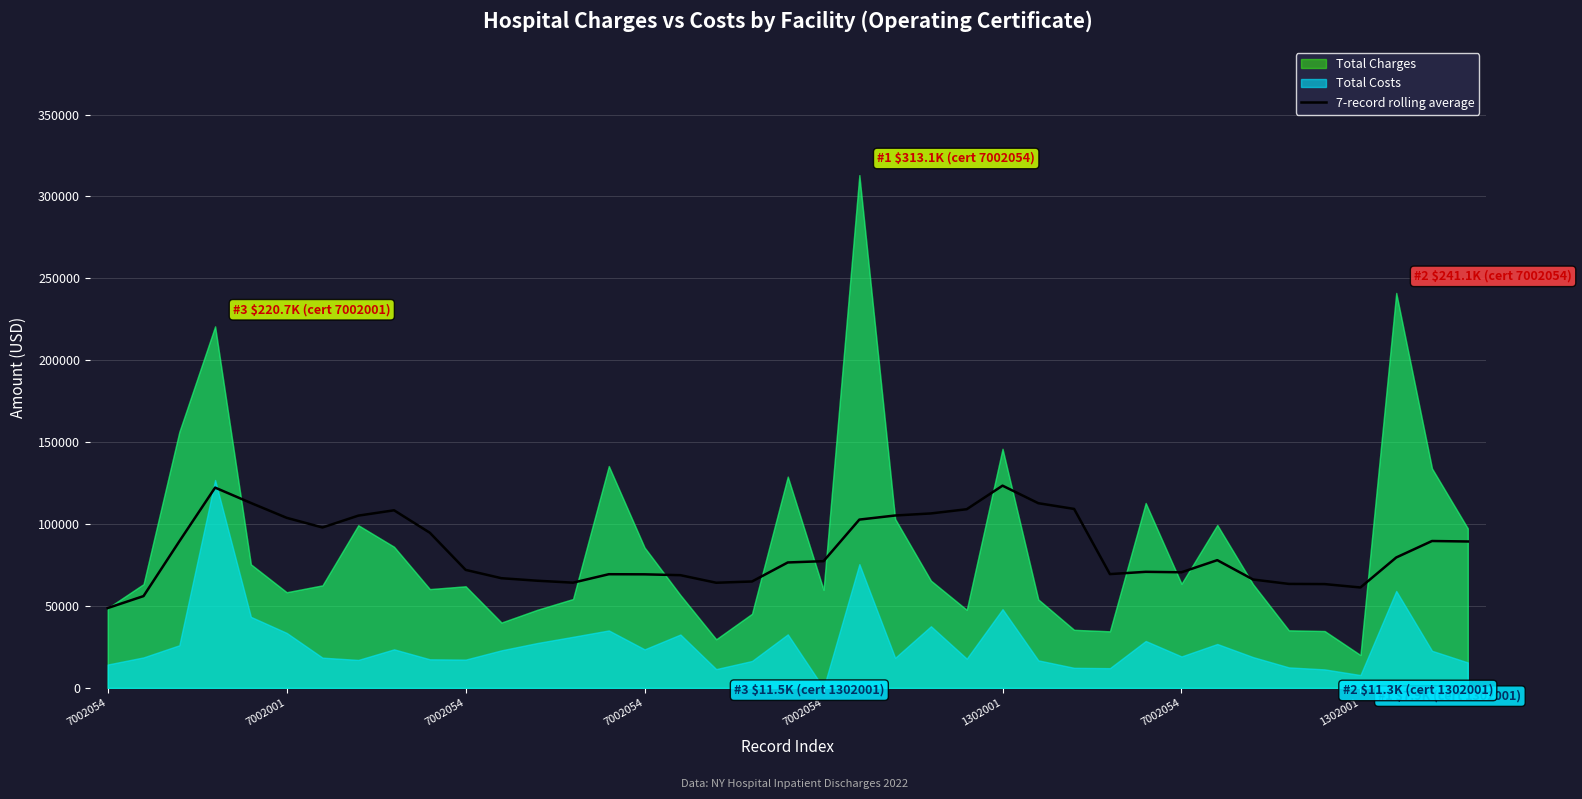

At which category does the data reach its first local valley?

7002054